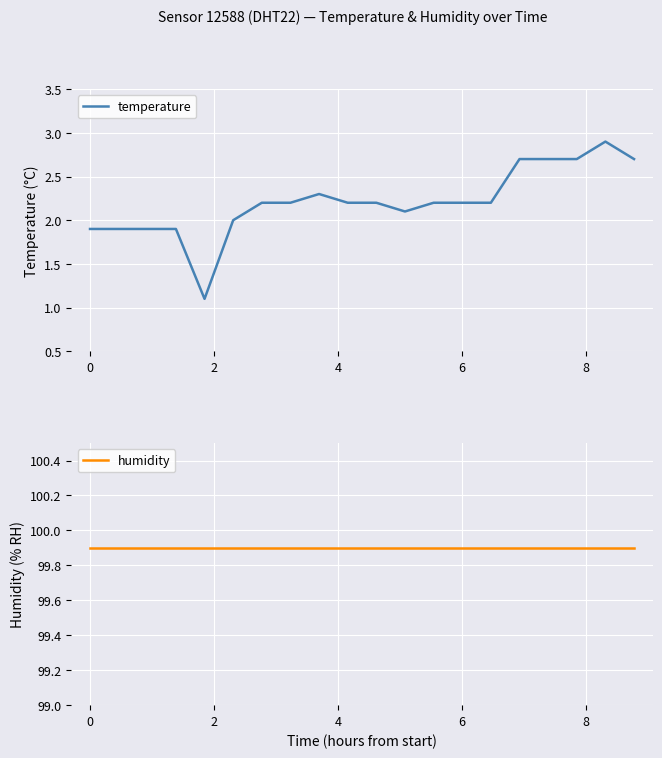

True or false: humidity and temperature intersect in this chart.

False